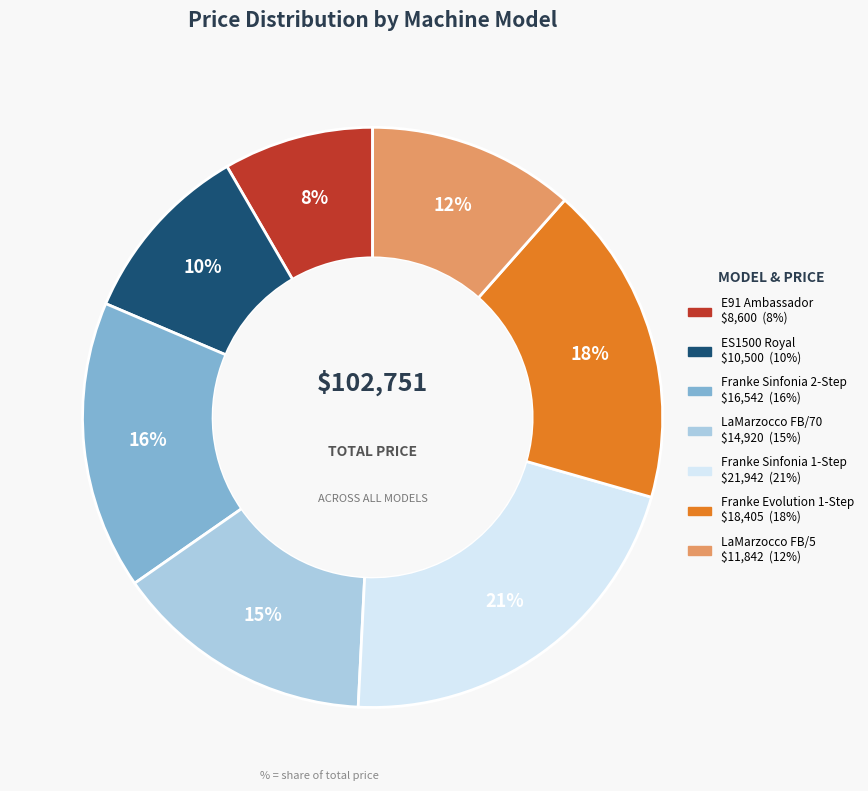

Which slice is the smallest?

E91 Ambassador